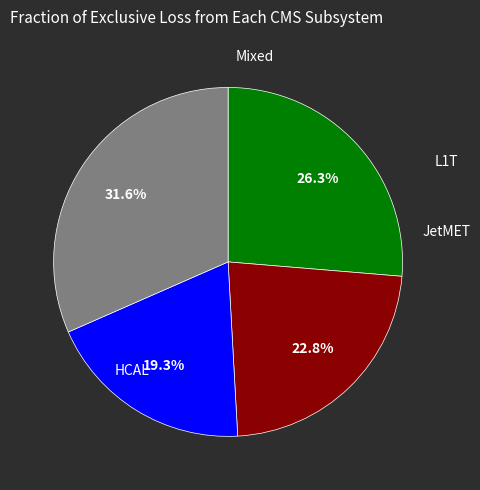

Does any single category account for the majority?

No